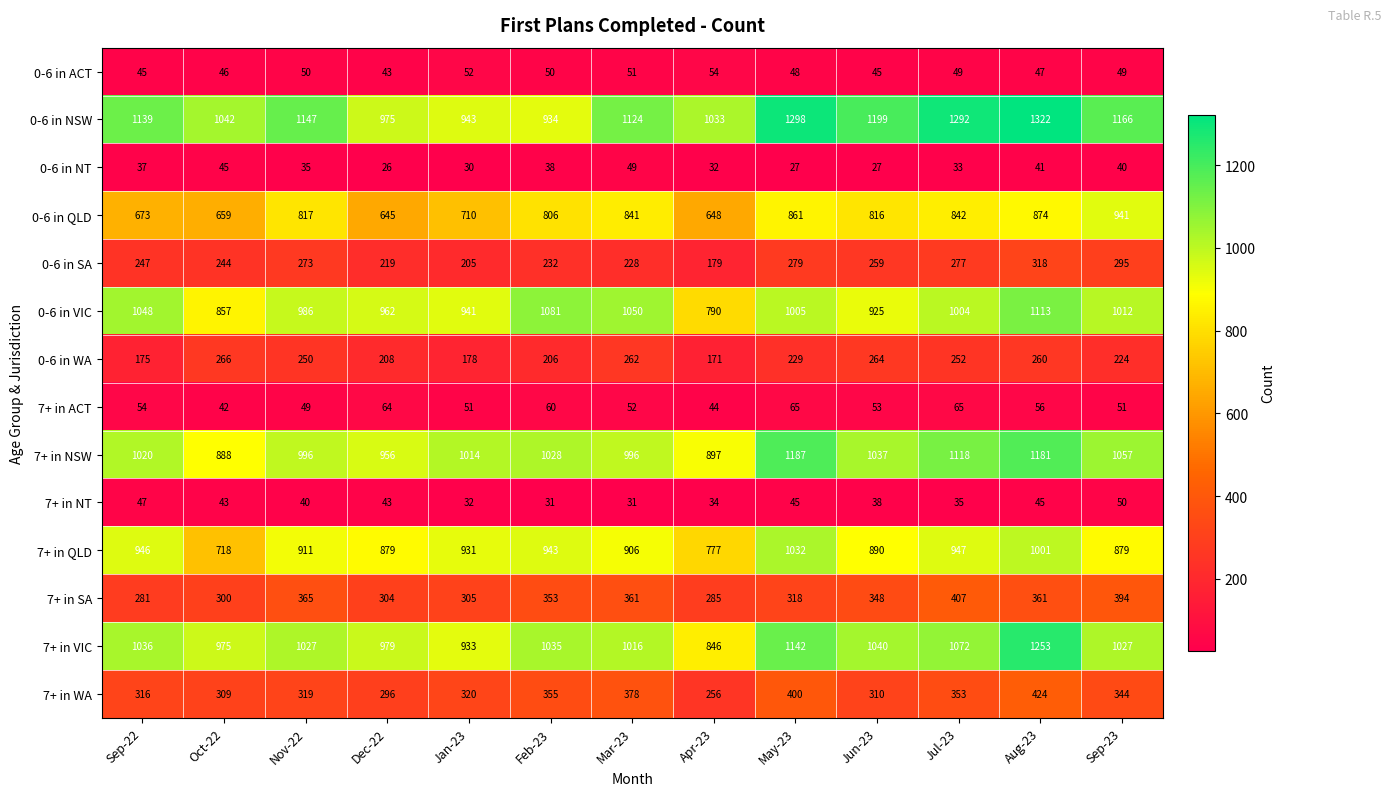

Rank the series by their maximum value, from highest to lowest.

0-6 in NSW, 7+ in VIC, 7+ in NSW, 0-6 in VIC, 7+ in QLD, 0-6 in QLD, 7+ in WA, 7+ in SA, 0-6 in SA, 0-6 in WA, 7+ in ACT, 0-6 in ACT, 7+ in NT, 0-6 in NT